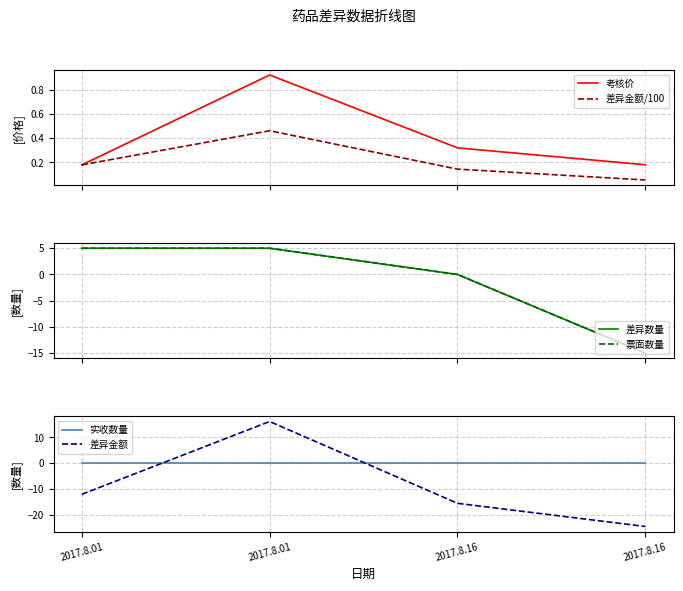

True or false: 票面数量 and 差异数量 intersect in this chart.

False